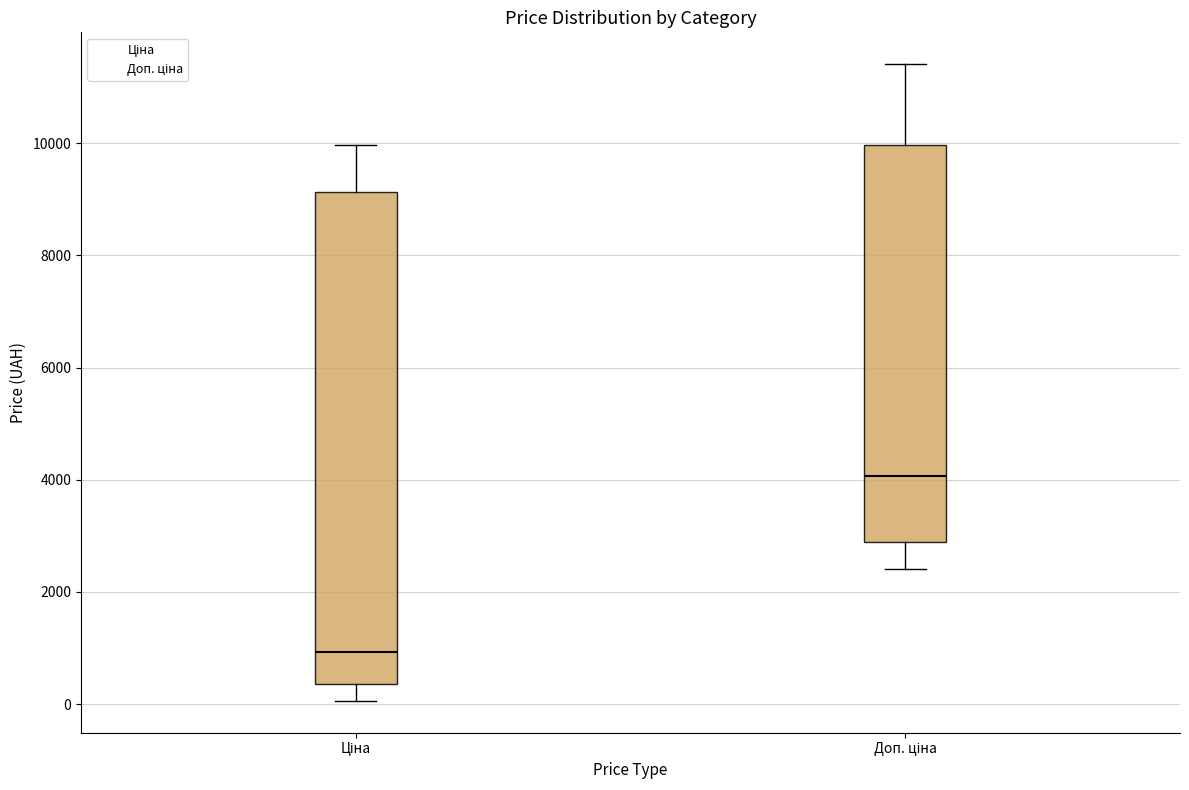

Reading left to right, read every box against the y-axis: the position of its median line, the range the box covers, and the ends of its whiskers. The values are not printed on the chart, so give them approximately, as read against the axis.

Ціна: median 1000, box 400 to 9200, whiskers 0 to 10000
Доп. ціна: median 4000, box 2800 to 10000, whiskers 2400 to 11400